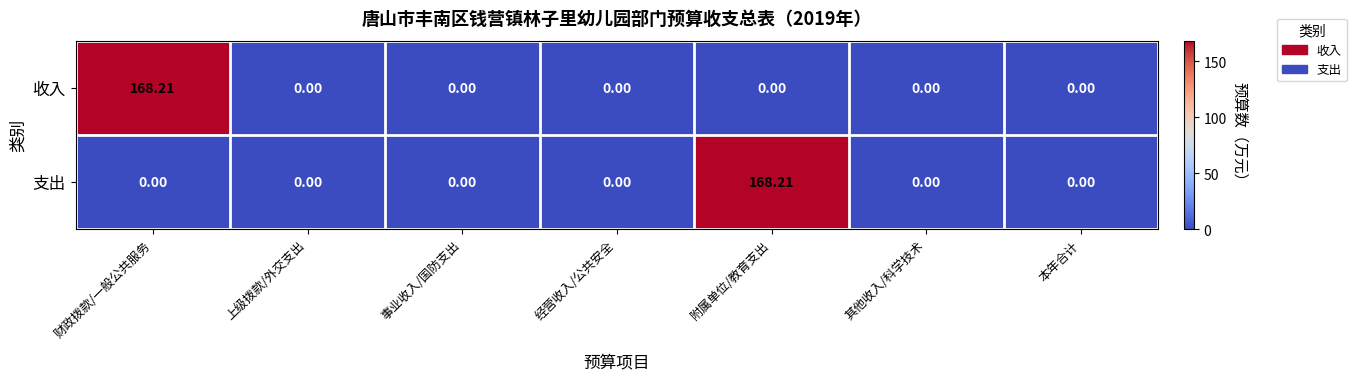

At which label does 支出 reach its peak?

附属单位/教育支出